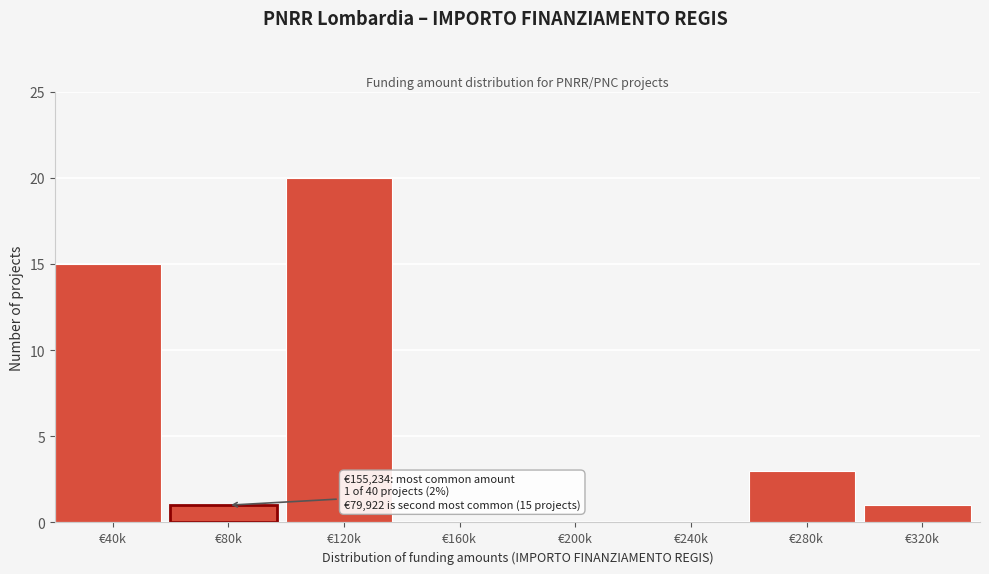

Reading left to right, list all the values displayed in this chart.

€40k=15	€80k=1	€120k=20	€160k=0	€200k=0	€240k=0	€280k=3	€320k=1